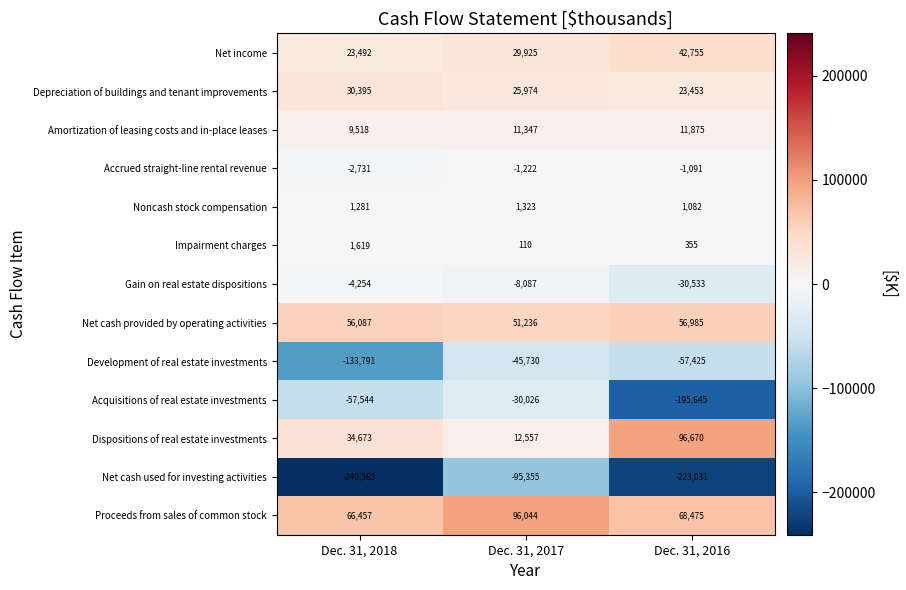

At how many categories does at least one series exceed 49452?

3